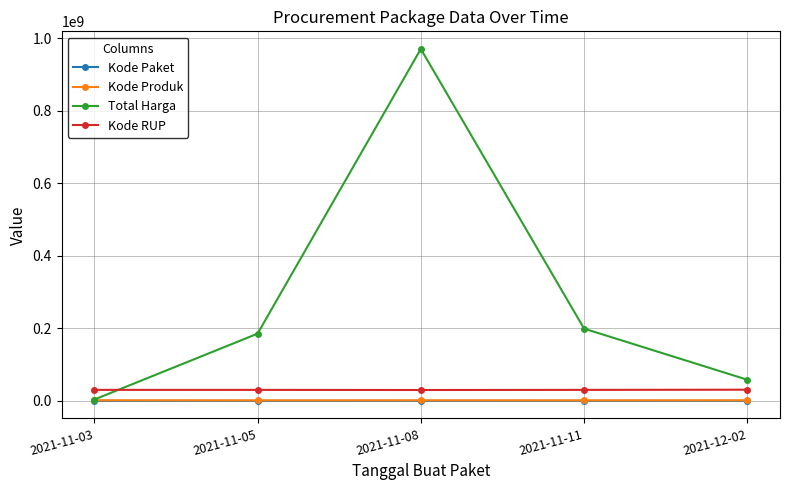

Which label corresponds to the largest value in the chart?

2021-11-08